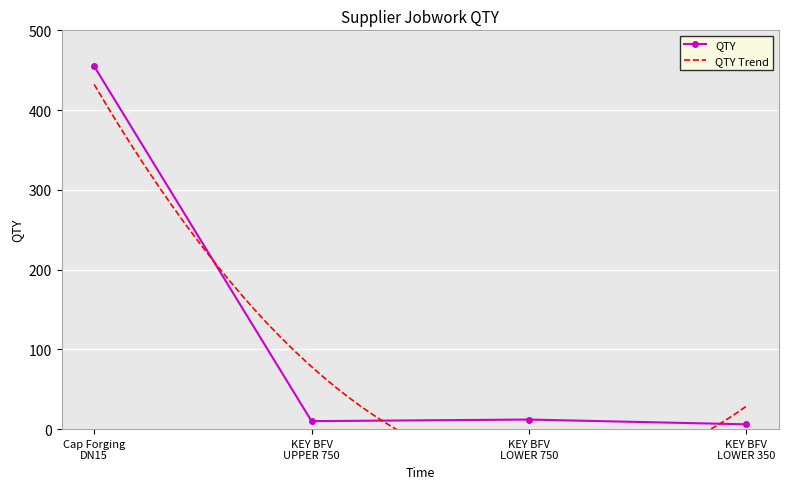

True or false: QTY has more than 2 points higher than both neighbors.

False